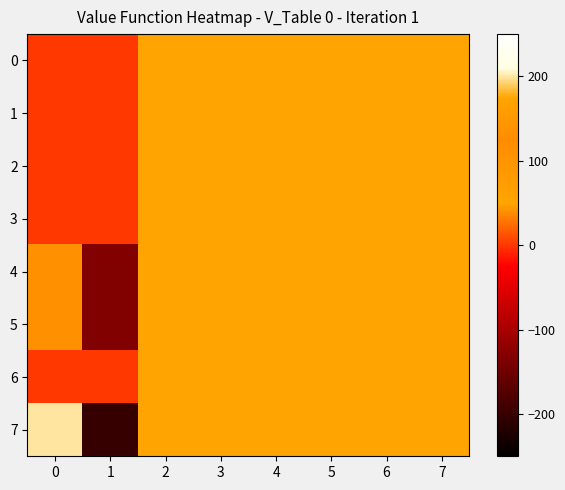

Which has a higher value, 1 or 4?

4